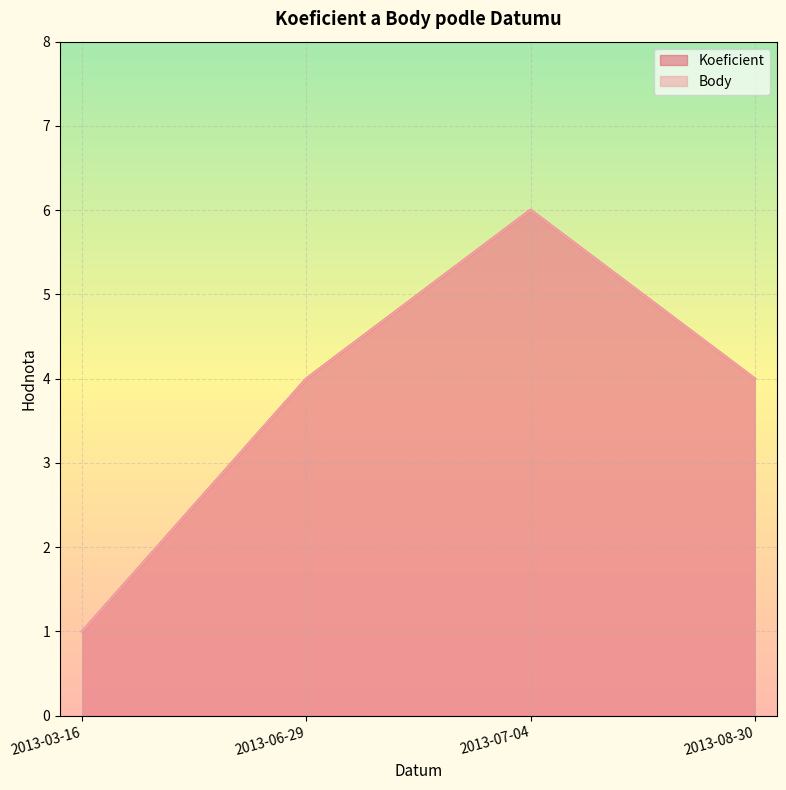

At how many categories does at least one series exceed 1?

3